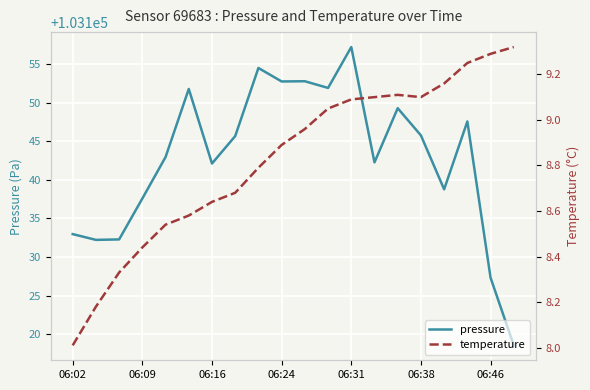

The pressure series shows 103133.0 at 06:02. True or false?

True